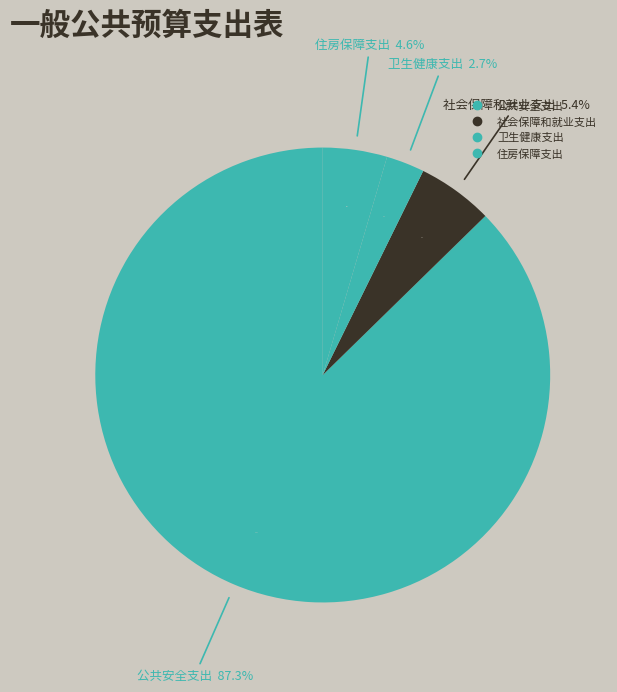

How many segments does this pie chart have?

4